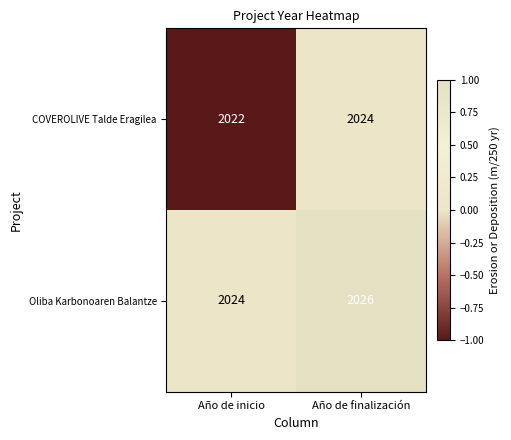

At which label is COVEROLIVE Talde Eragilea closest to 2023?

Año de inicio